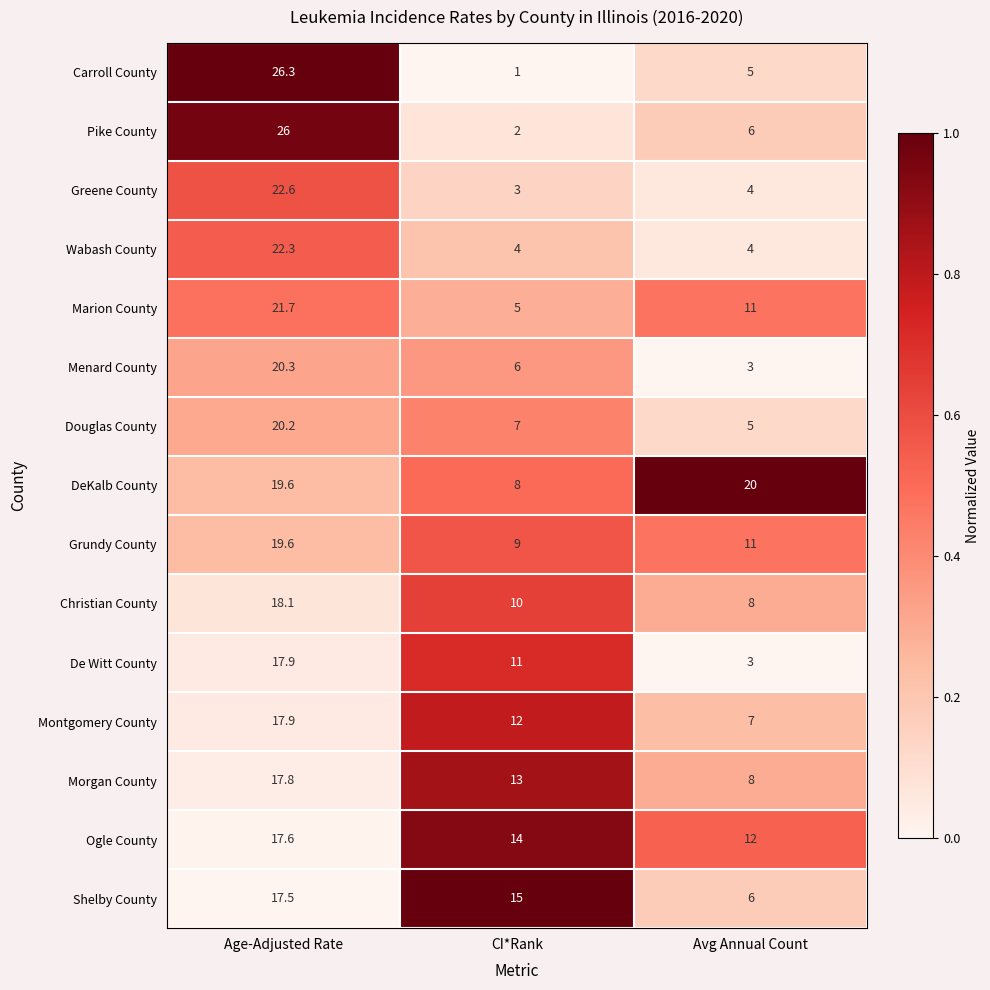

The Menard County series shows 20.3 at Age-Adjusted Rate. True or false?

True